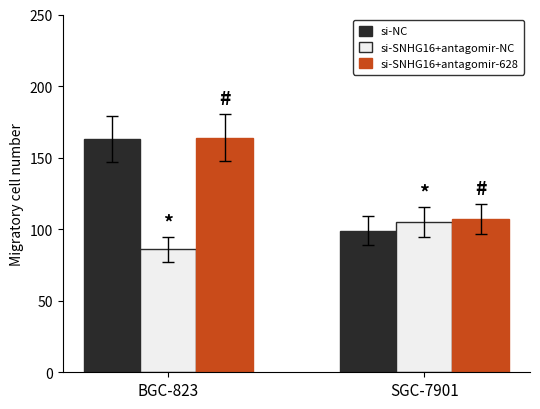

List the labels in order of si-NC value, smallest first.

SGC-7901, BGC-823